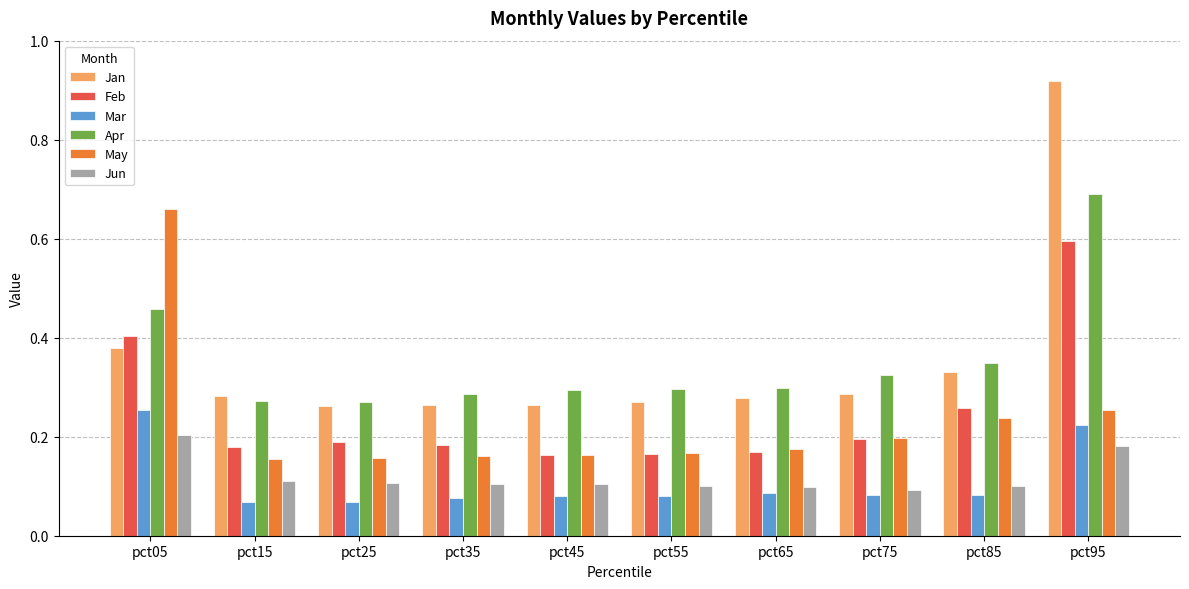

Between pct85 and pct95, which series saw the biggest shift?

Jan